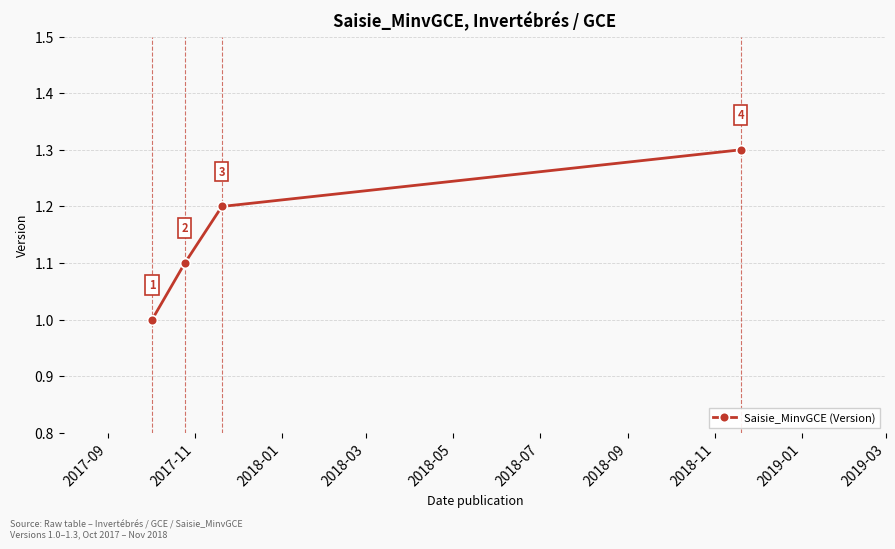

What is the difference between the maximum and minimum values?

0.3